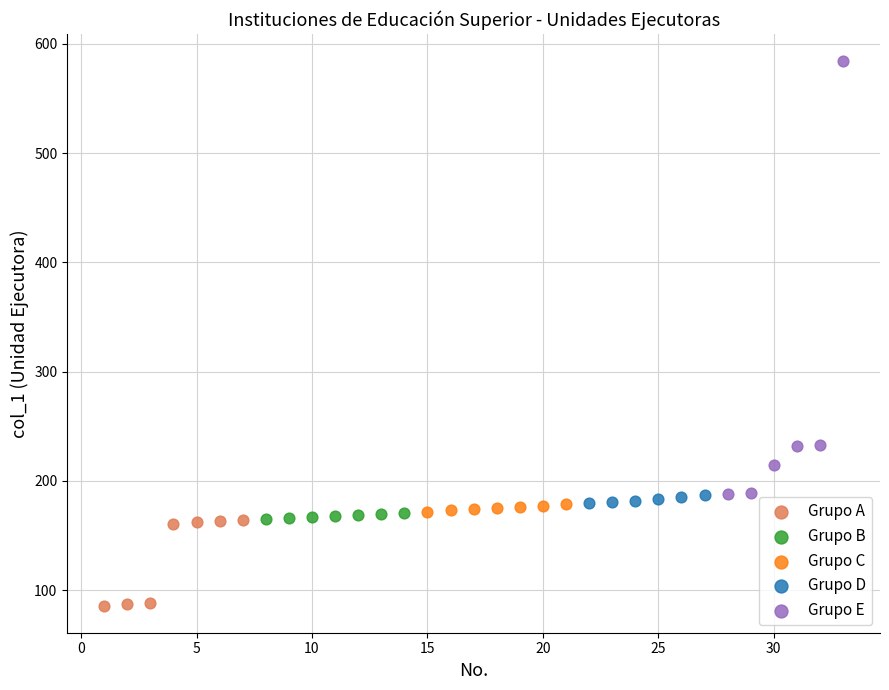

Which series reaches the maximum Y coordinate?

Grupo E